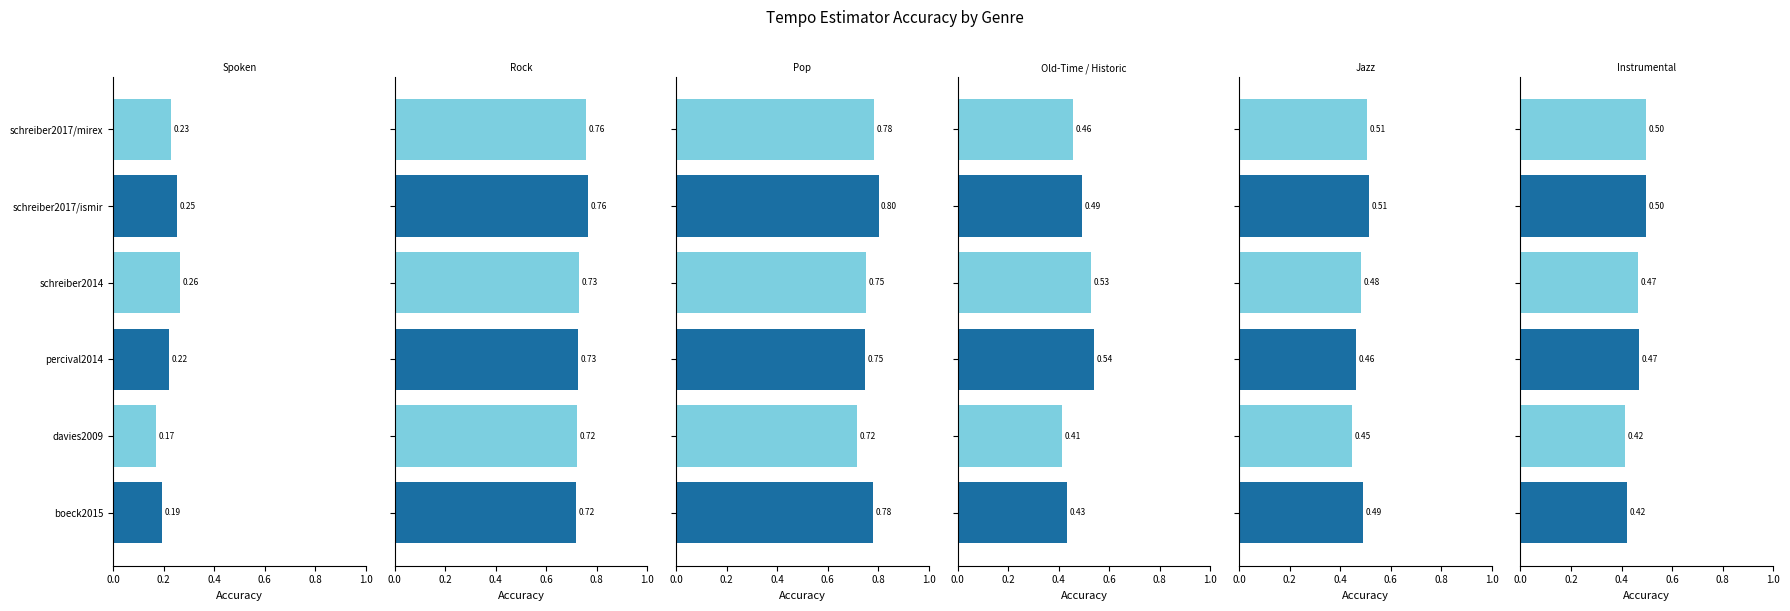

Which series has the widest spread of values?

Old-Time / Historic